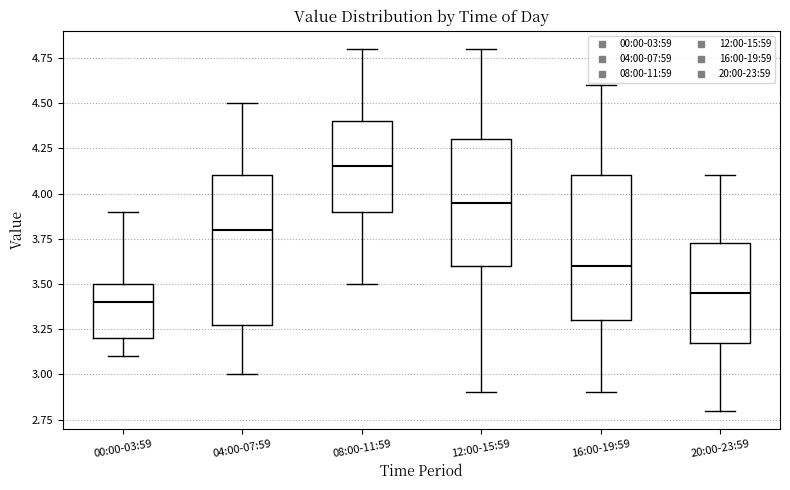

Reading left to right, read every box against the y-axis: the position of its median line, the range the box covers, and the ends of its whiskers. The values are not printed on the chart, so give them approximately, as read against the axis.

00:00-03:59: median 3.40, box 3.20 to 3.50, whiskers 3.10 to 3.90
04:00-07:59: median 3.80, box 3.30 to 4.10, whiskers 3.00 to 4.50
08:00-11:59: median 4.15, box 3.90 to 4.40, whiskers 3.50 to 4.80
12:00-15:59: median 3.95, box 3.60 to 4.30, whiskers 2.90 to 4.80
16:00-19:59: median 3.60, box 3.30 to 4.10, whiskers 2.90 to 4.60
20:00-23:59: median 3.45, box 3.20 to 3.75, whiskers 2.80 to 4.10